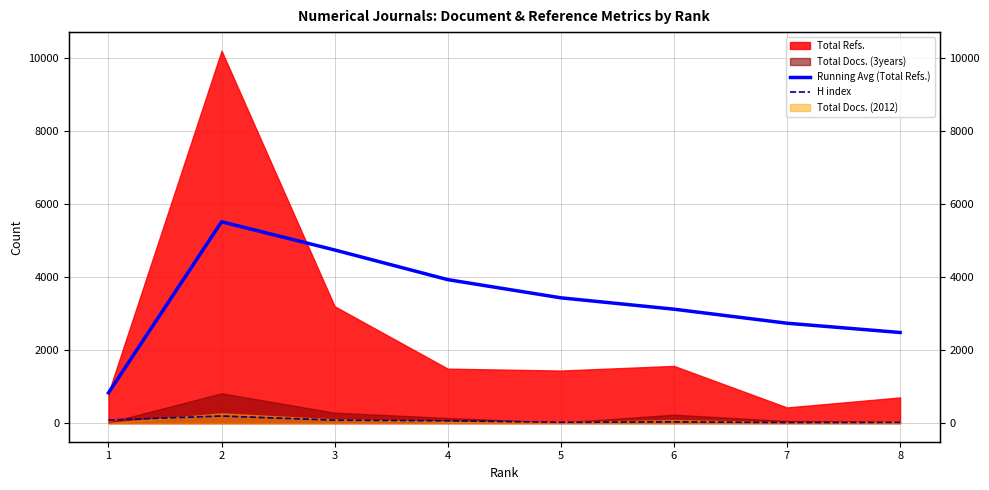

Which has a higher value, 8 or 2?

2